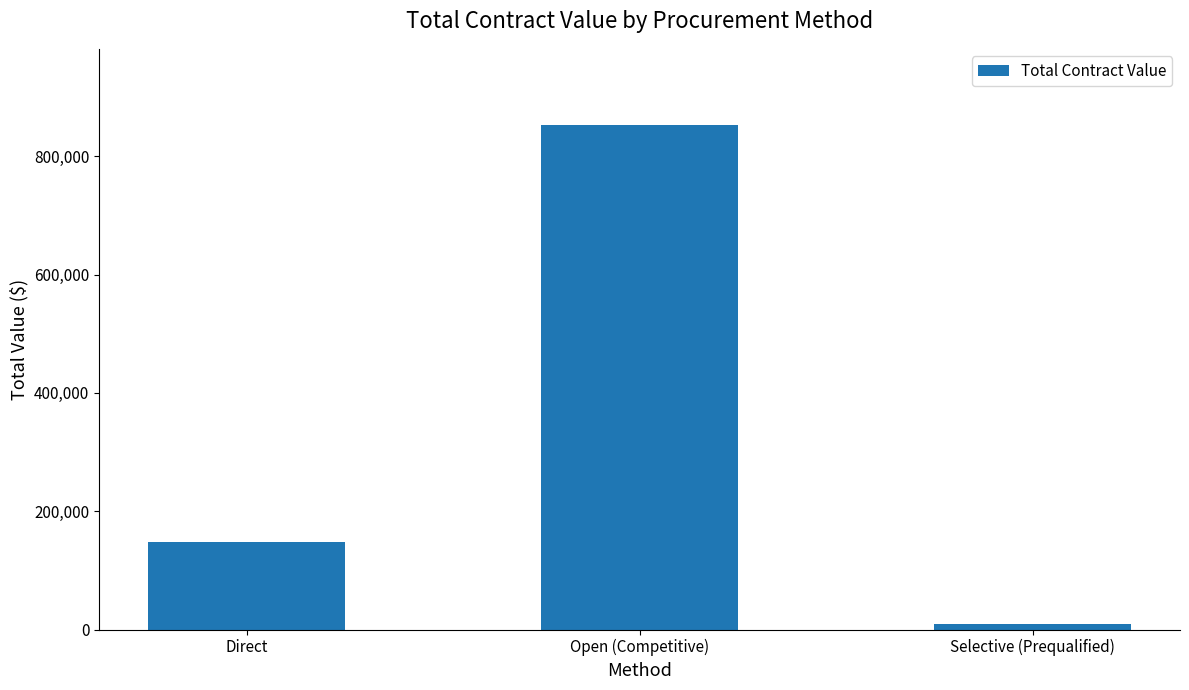

How many values exceed 147986?

2